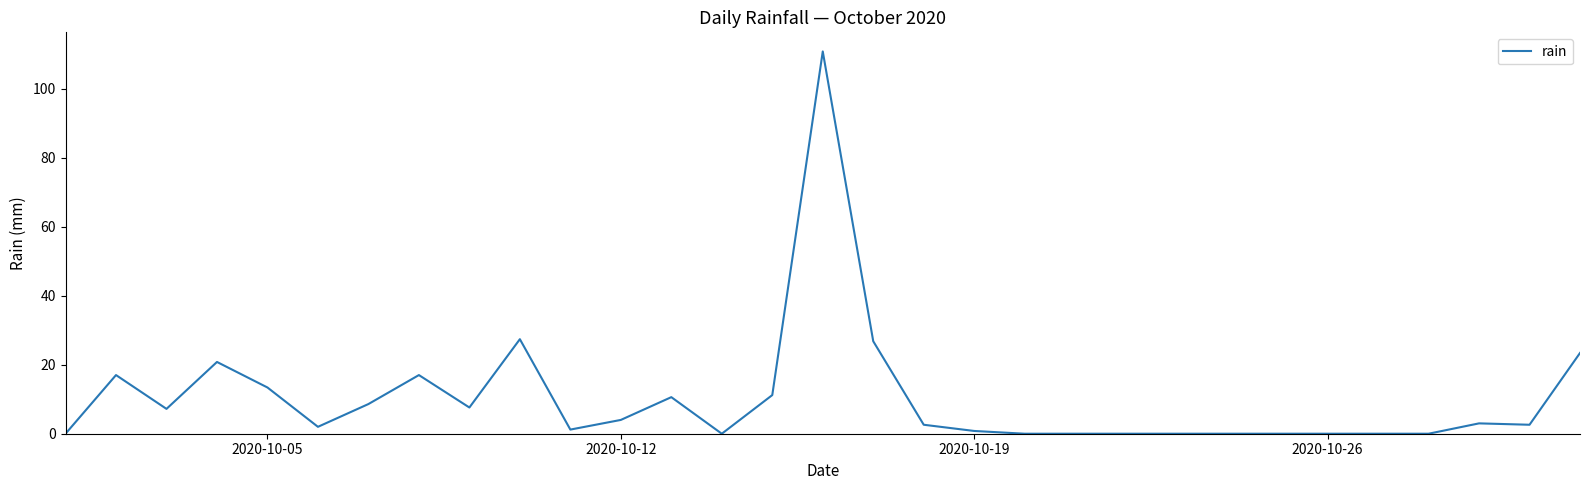

What is the difference between the maximum and minimum values?

110.8